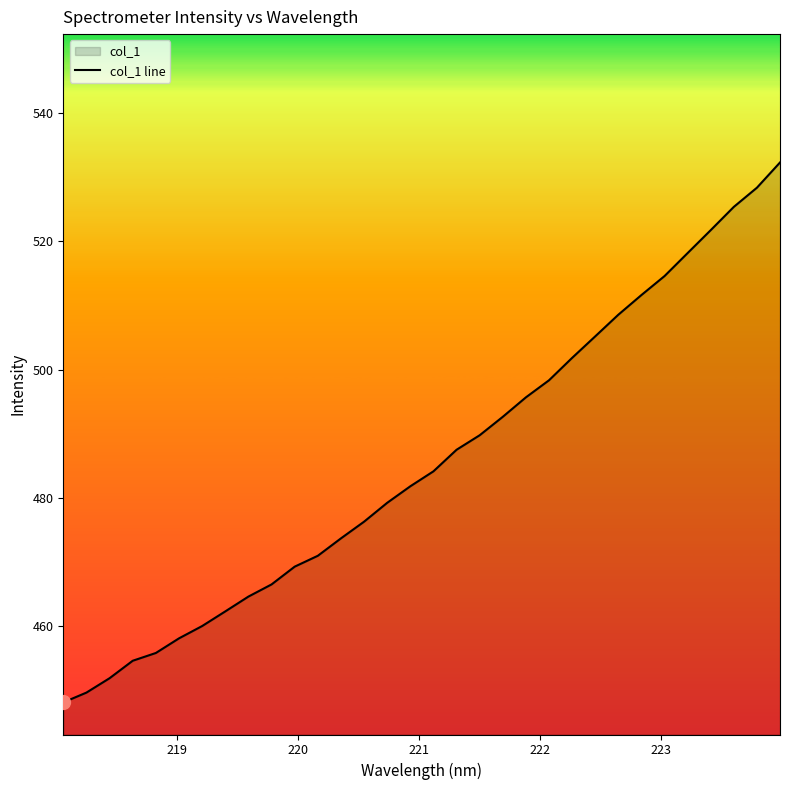

What is the value of the 19th point from the left?

489.8